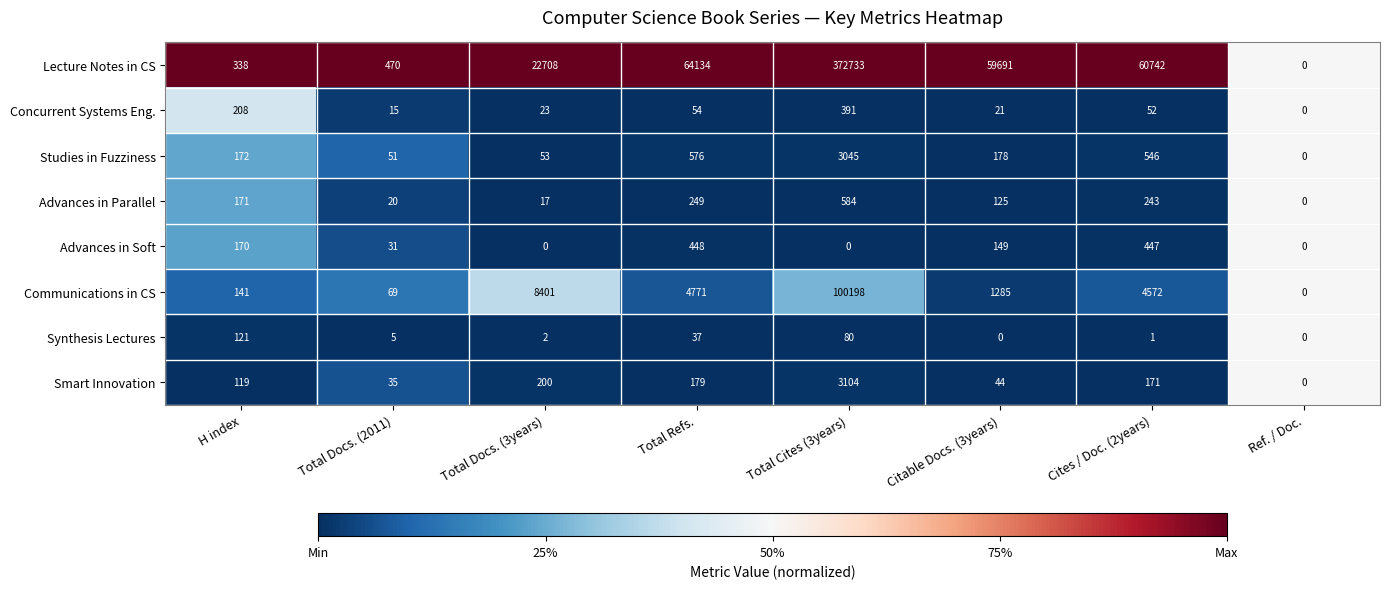

Which label corresponds to the largest value in the chart?

Total Cites (3years)